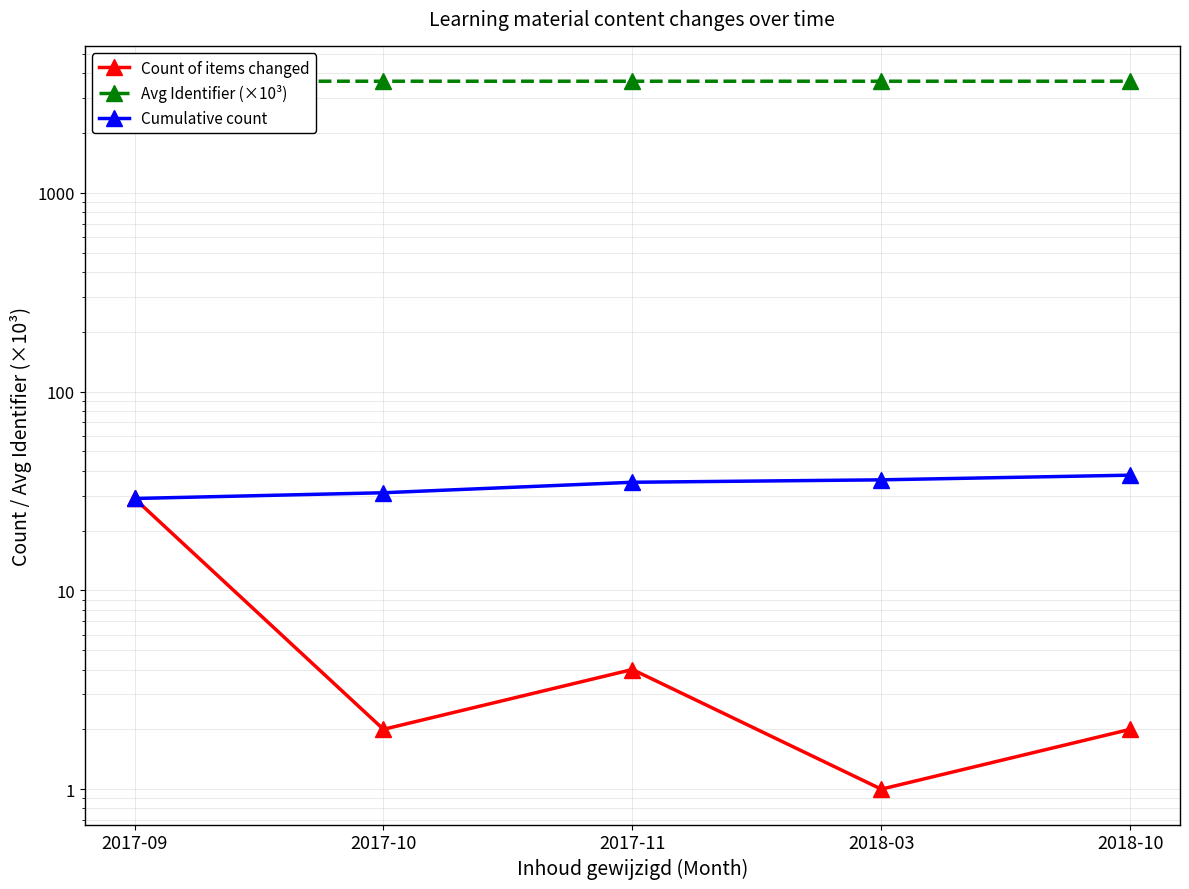

Which series has the largest total across all categories?

Avg Identifier (×10³)